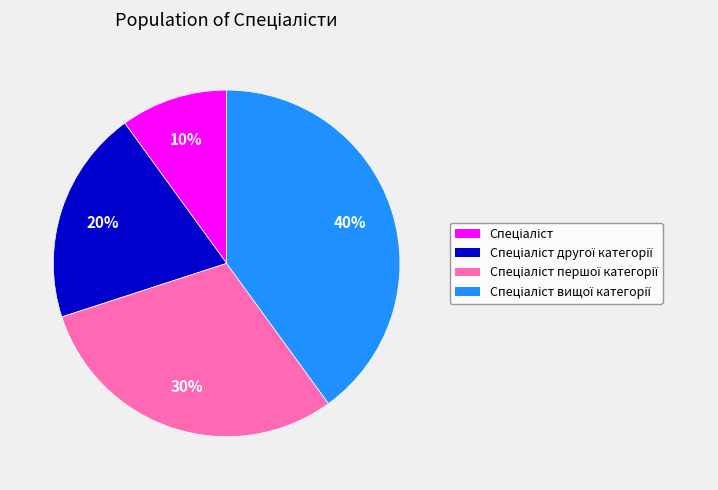

To the nearest percent, what is the difference between the largest and smallest slice percentages?

30%